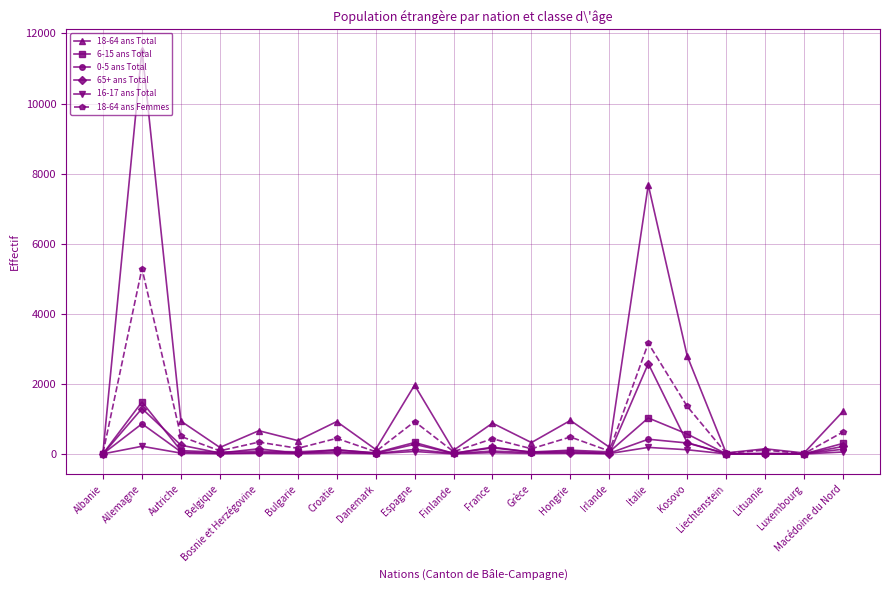

What is the difference between the maximum and minimum values in the 18-64 ans Total series?

11514